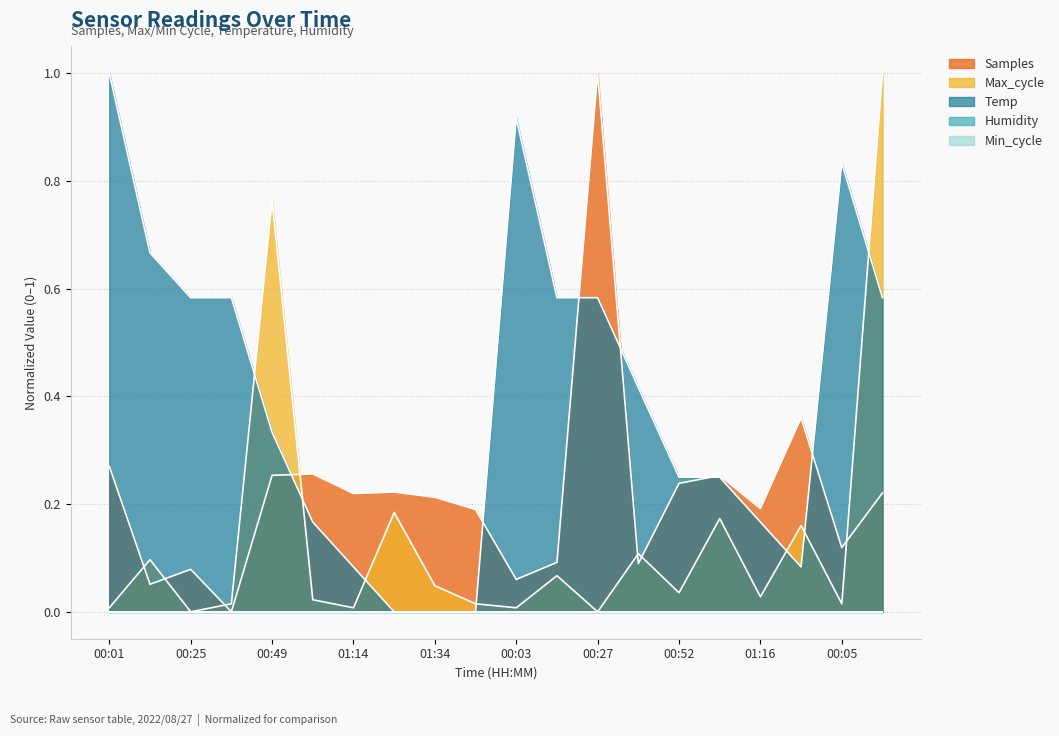

How many lines are shown in the chart?

5